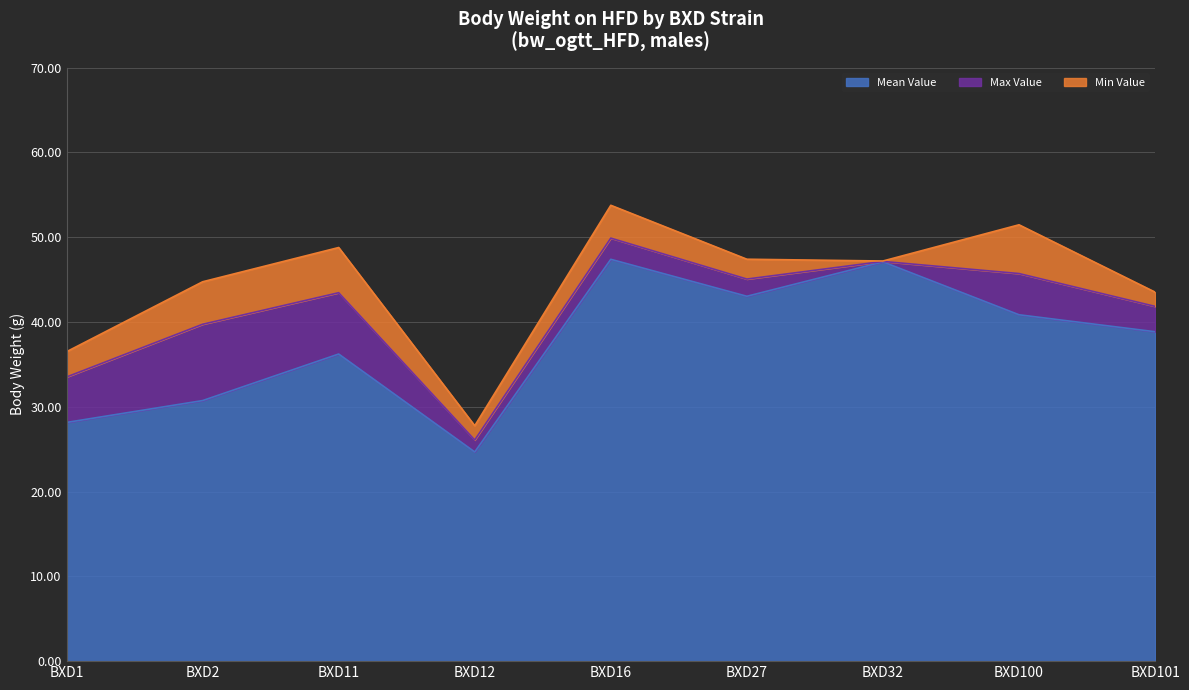

Reading right to left, what are all the values shown in this chart?

Mean Value: BXD101=41.8	BXD100=45.7	BXD32=47.1	BXD27=45.1	BXD16=49.9	BXD12=26.1	BXD11=43.5	BXD2=39.7	BXD1=33.5
Max Value: BXD101=43.5	BXD100=51.5	BXD32=47.2	BXD27=47.4	BXD16=53.8	BXD12=27.8	BXD11=48.8	BXD2=44.7	BXD1=36.5
Min Value: BXD101=38.9	BXD100=40.9	BXD32=47.1	BXD27=43.0	BXD16=47.4	BXD12=24.7	BXD11=36.2	BXD2=30.7	BXD1=28.1